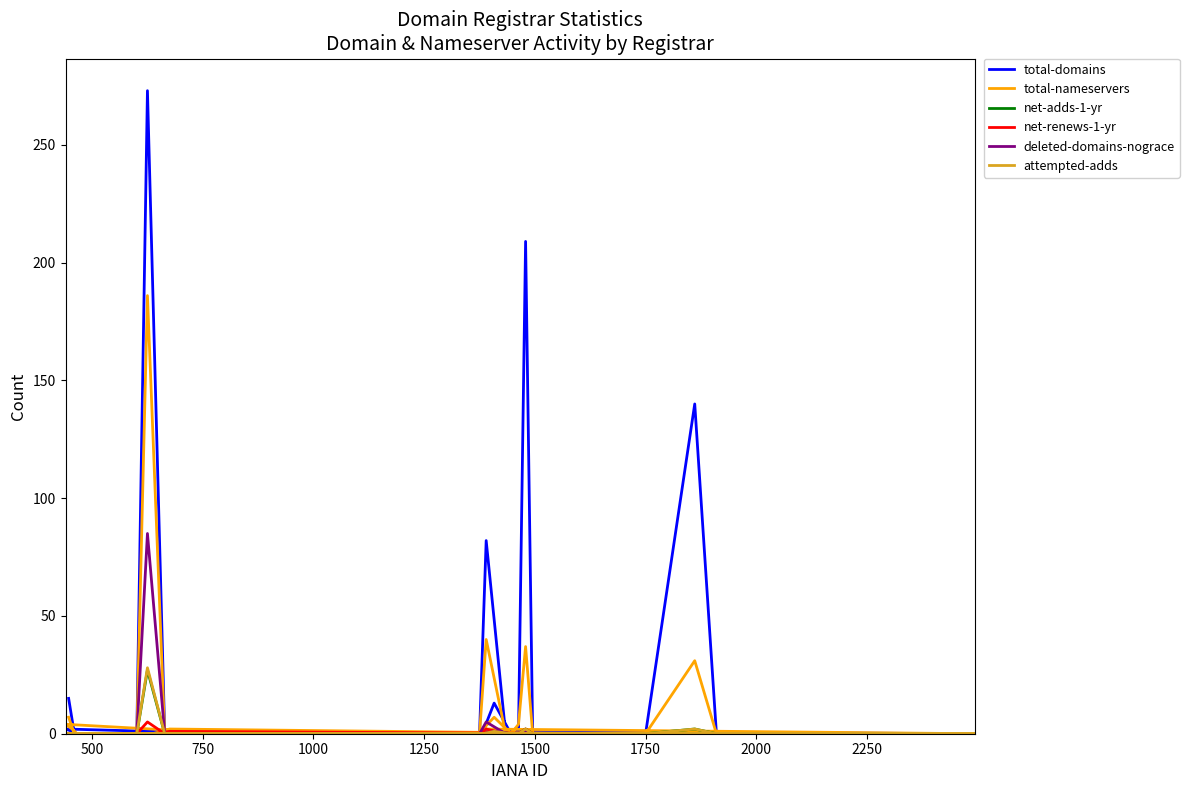

Count the number of data series in this chart.

6